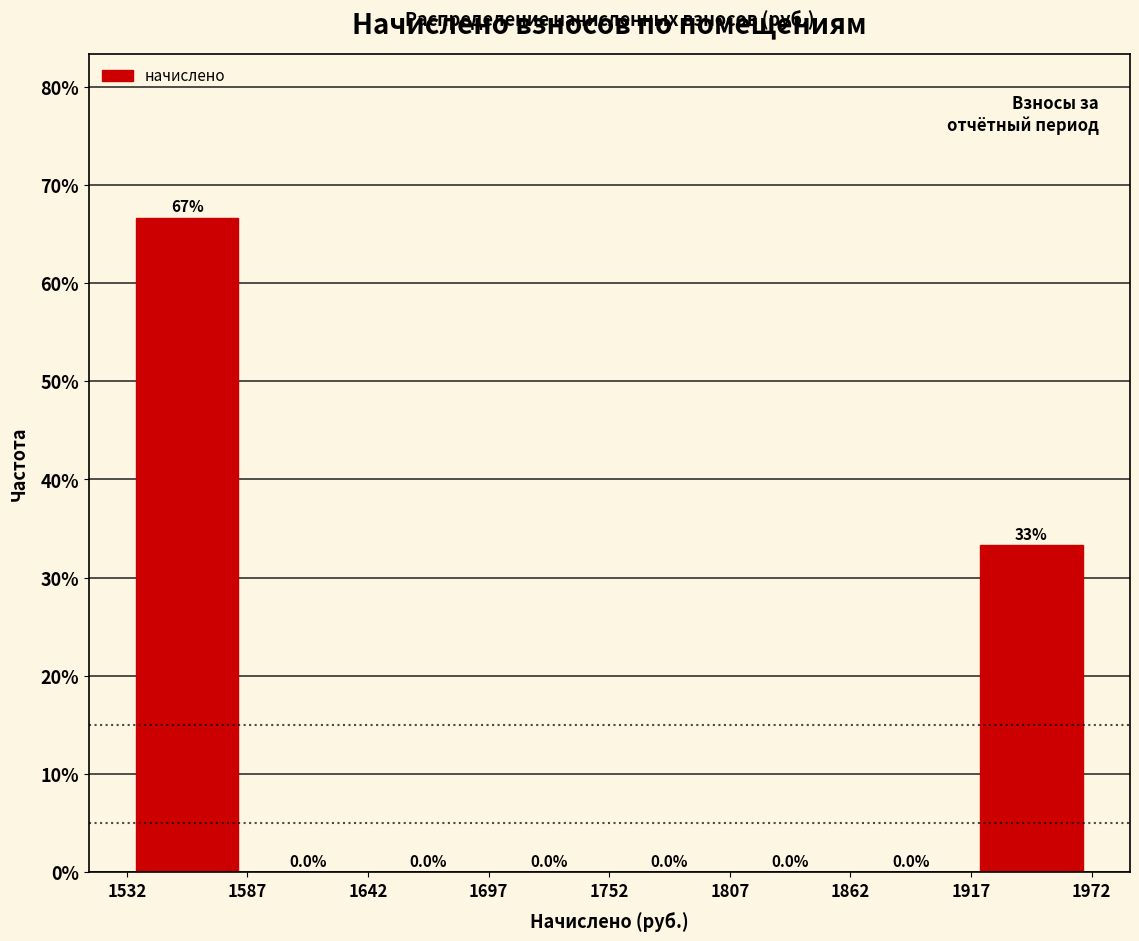

Over which range of the x-axis is the bar tallest?

1532 to 1587